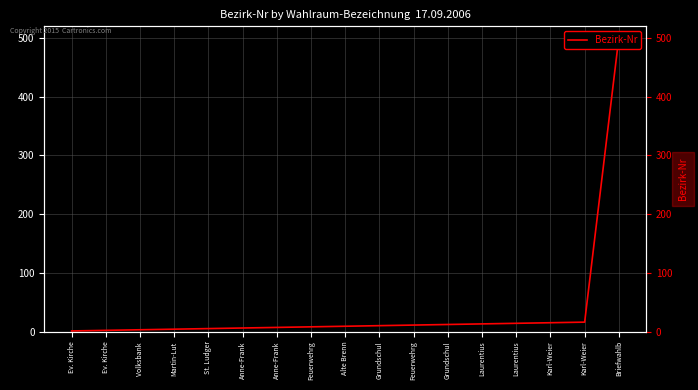

What is the change in value from Volksbank  to Briefwahlb?

+498